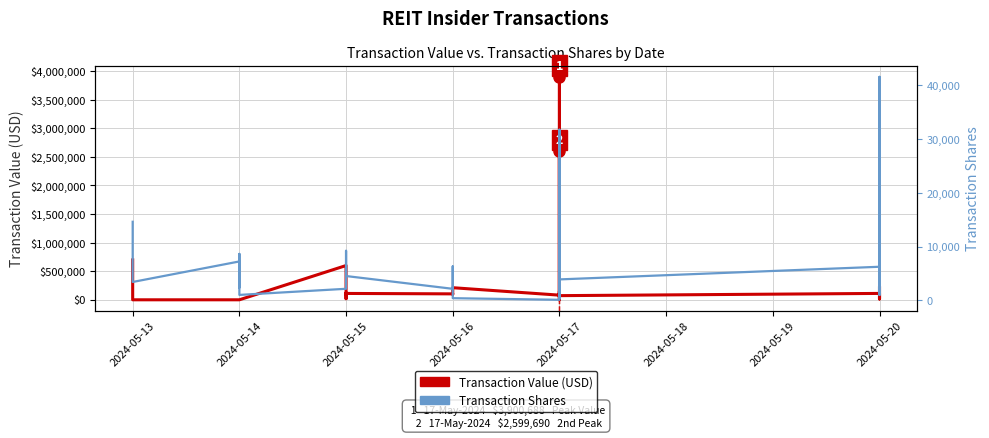

At which category does the chart reach its minimum across all series?

2024-05-13